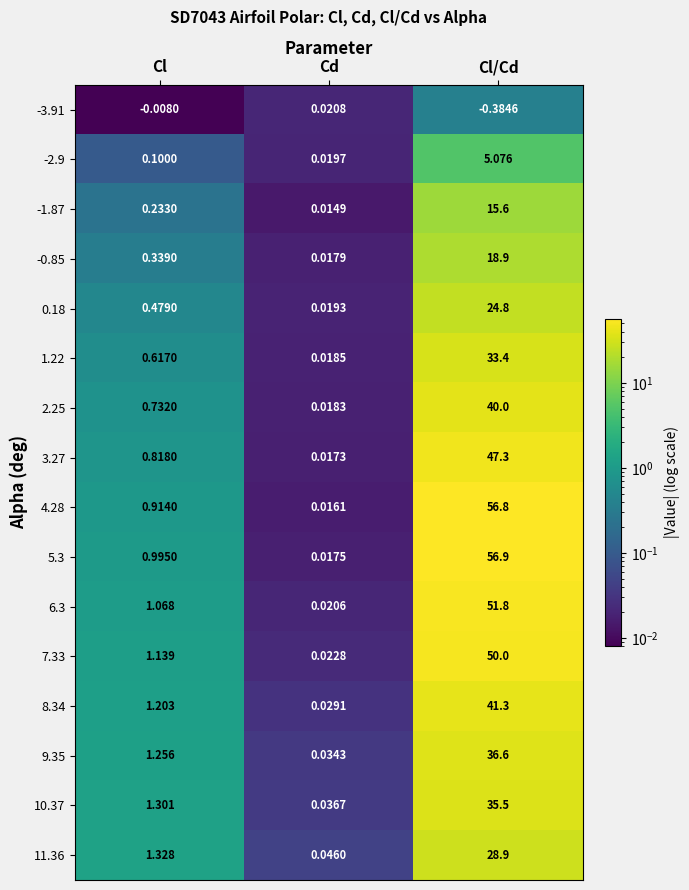

What is the total value across all series at Cl/Cd?

542.5